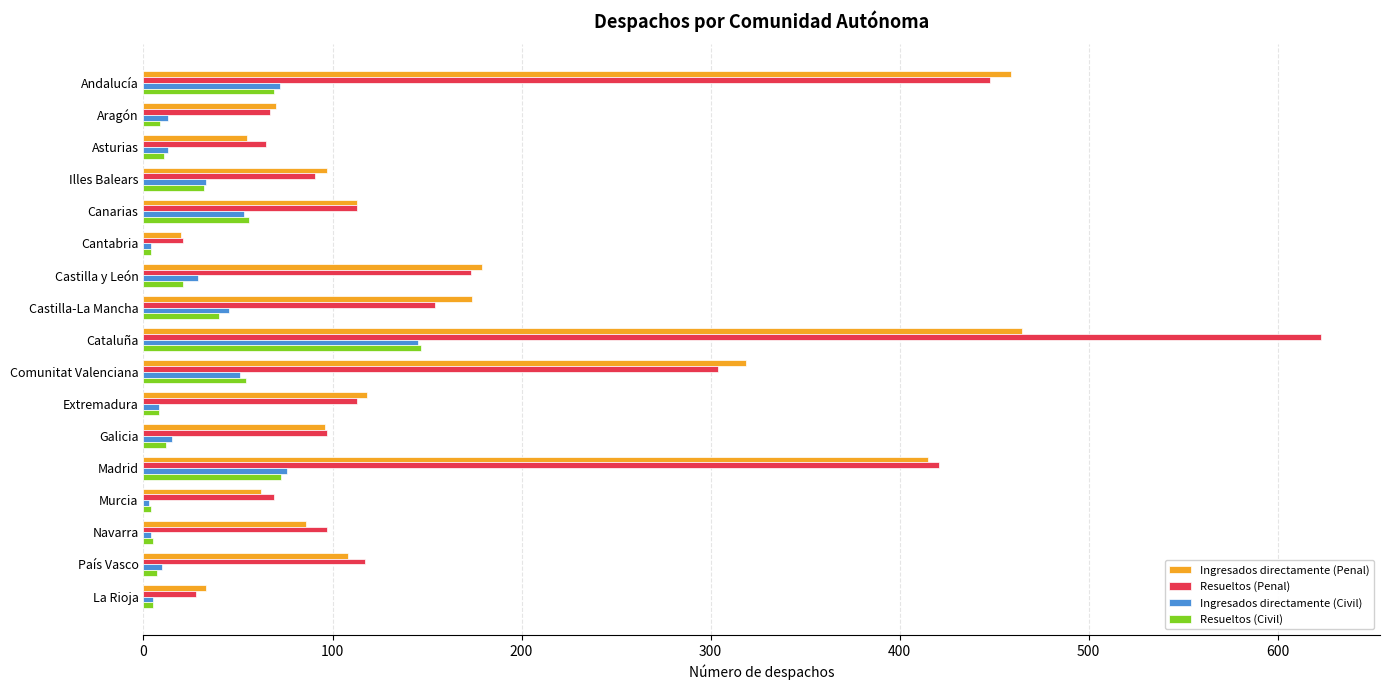

The value of Ingresados directamente (Civil) at Canarias is 53. True or false?

True